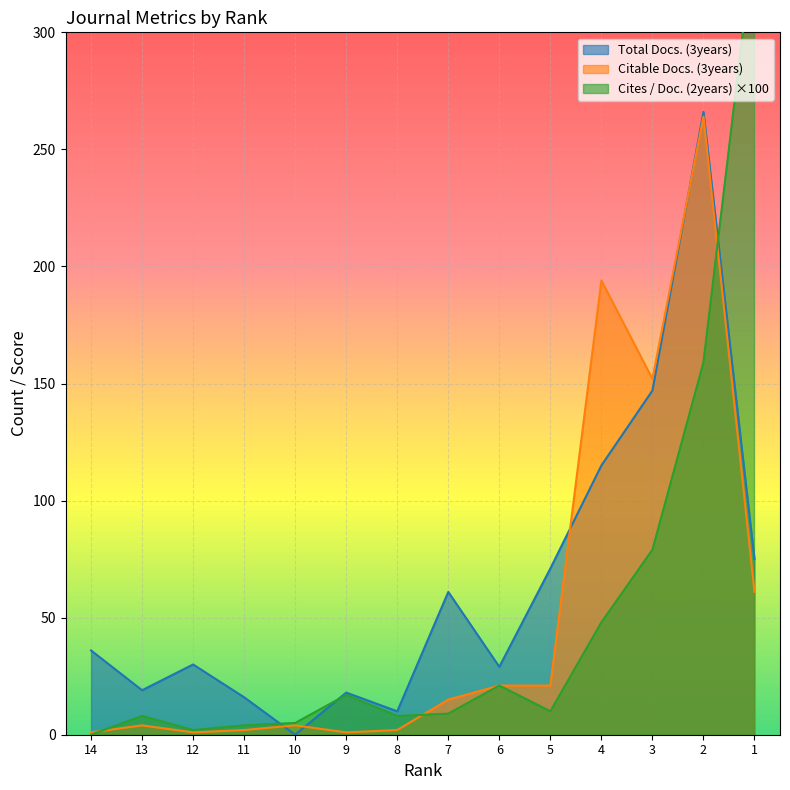

What are all the series names shown in the legend?

Total Docs. (3years), Citable Docs. (3years), Cites / Doc. (2years)